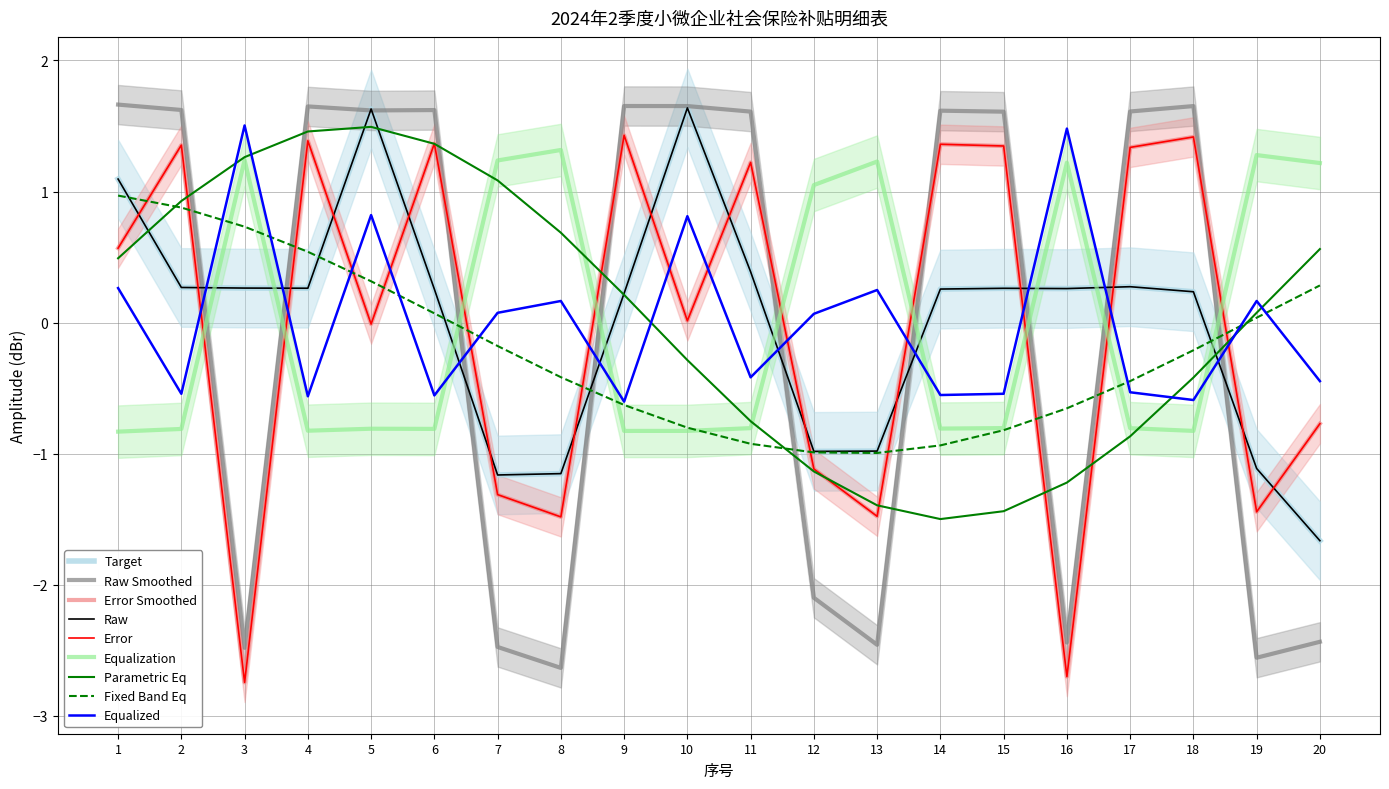

How many positive values are there?

12